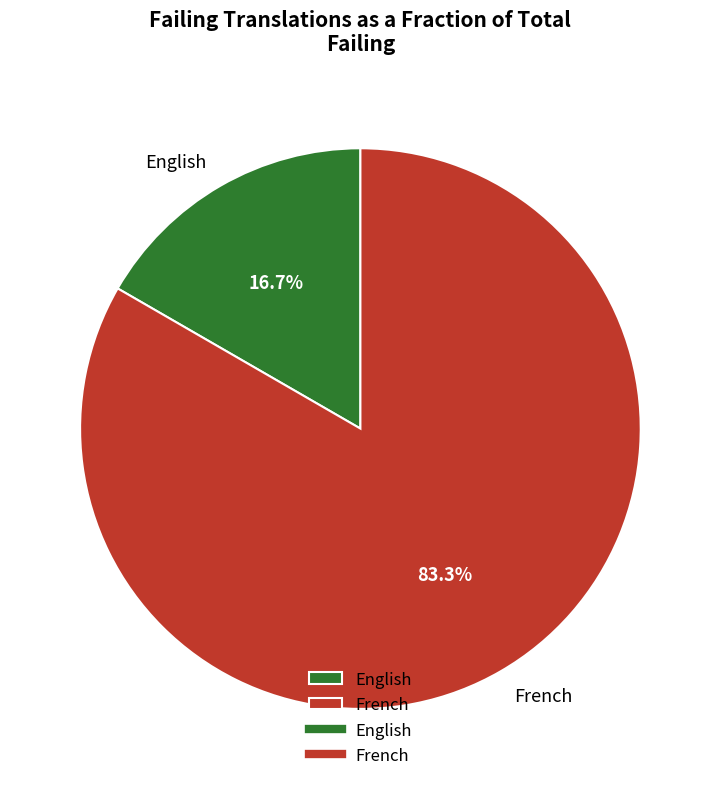

What is the smallest slice in the pie chart?

English